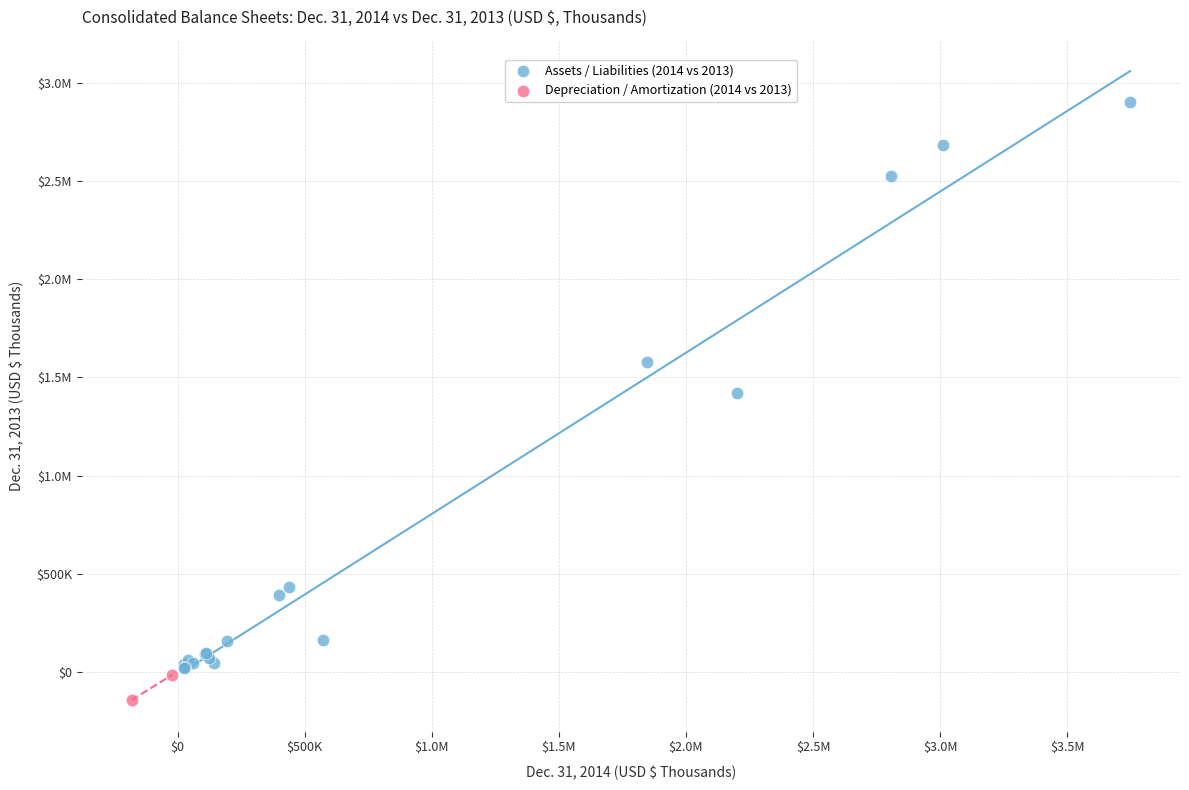

What are all the series names shown in the legend?

Assets / Liabilities (2014 vs 2013), Depreciation / Amortization (2014 vs 2013)